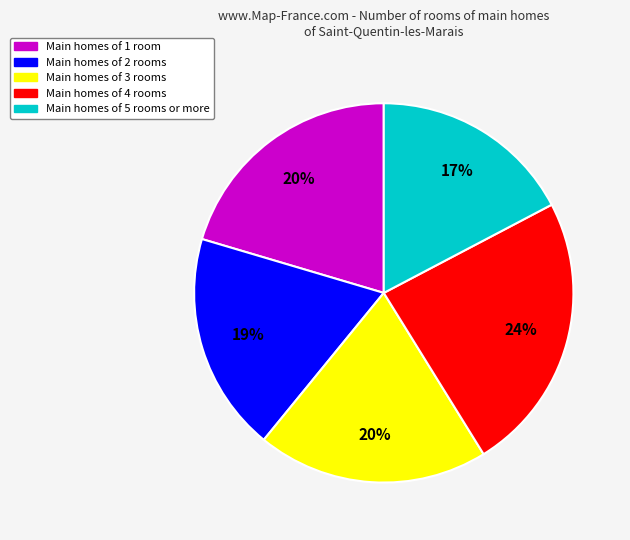

Is there any slice that represents more than half of the pie?

No